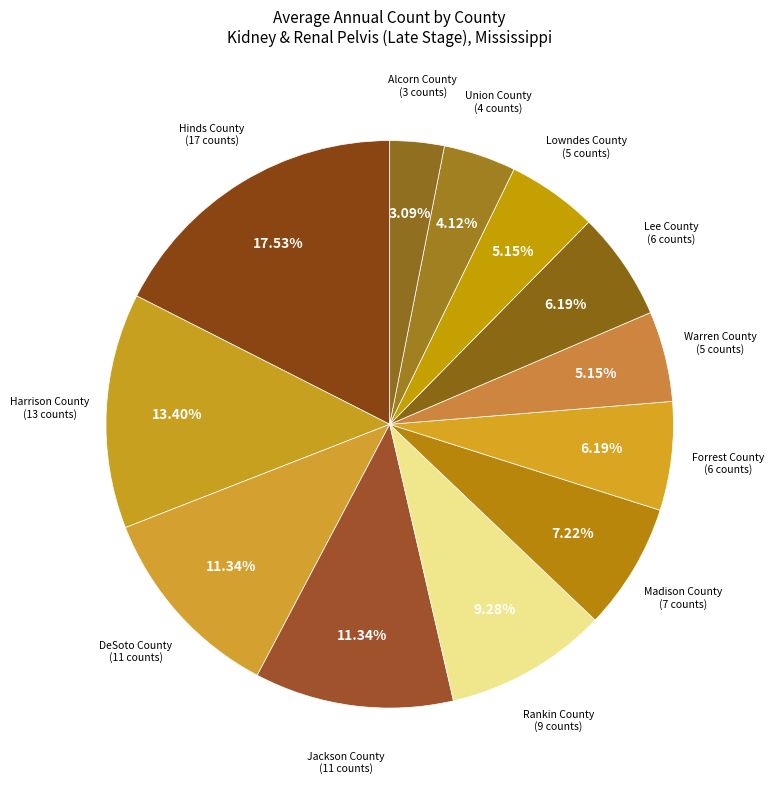

How many slices are in this pie chart?

12